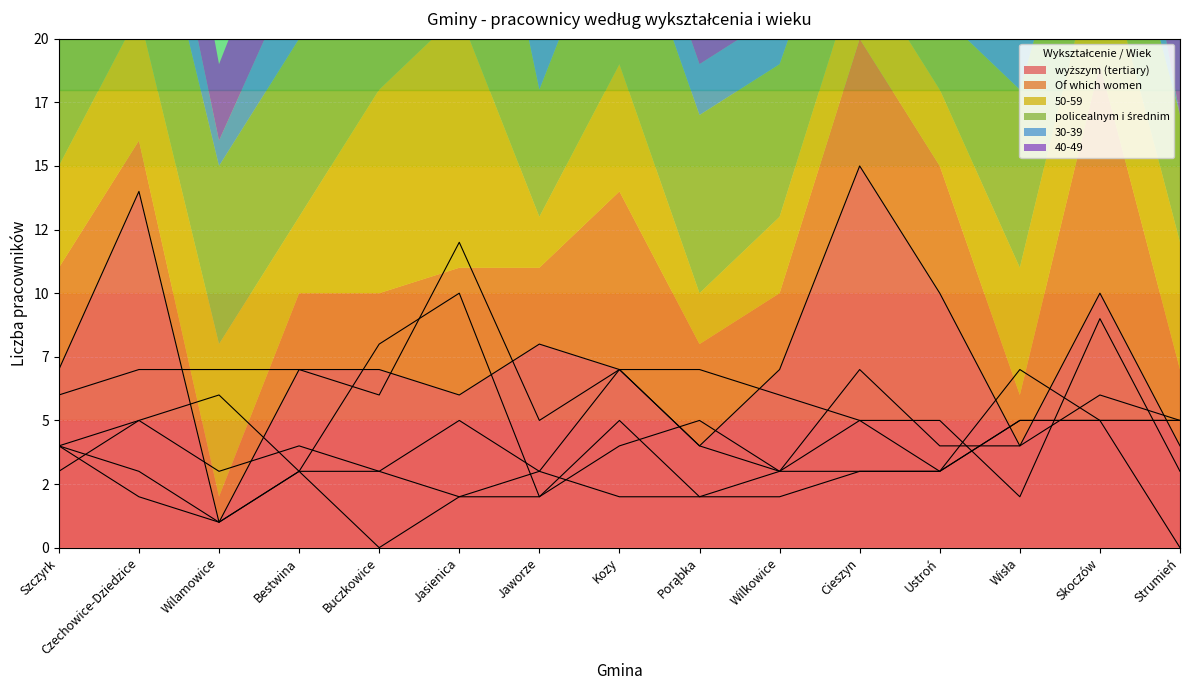

Which series has the largest total across all categories?

wyższym (tertiary)